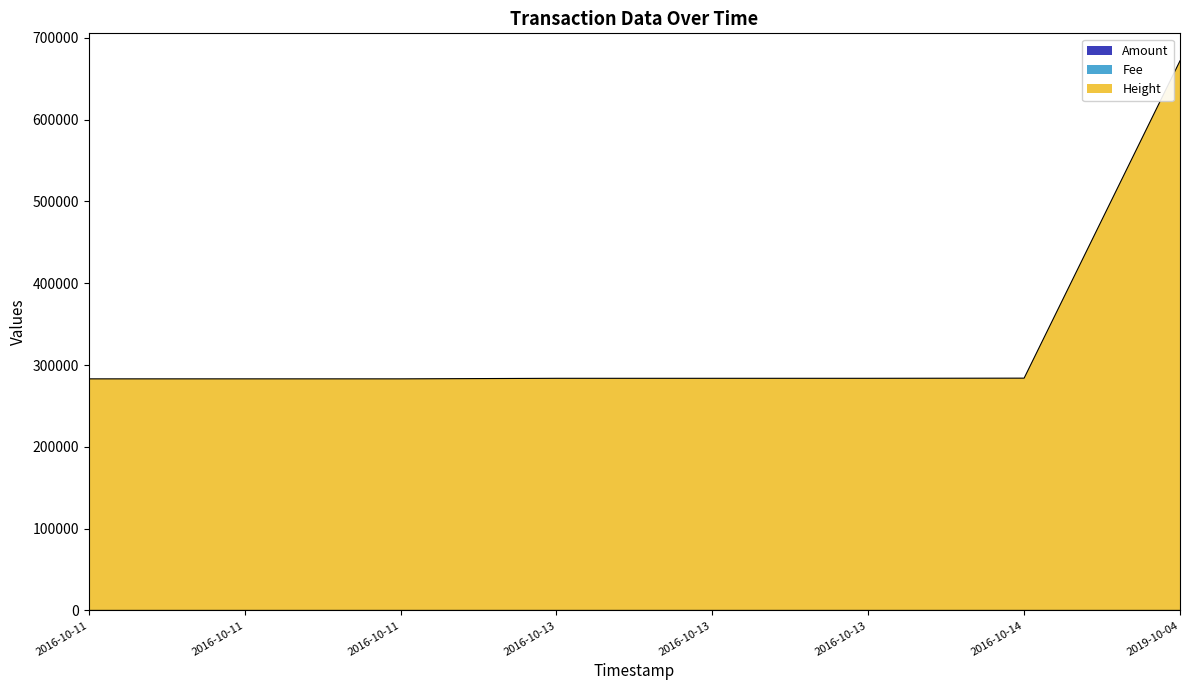

How many data points in Fee are less than 283774?

4